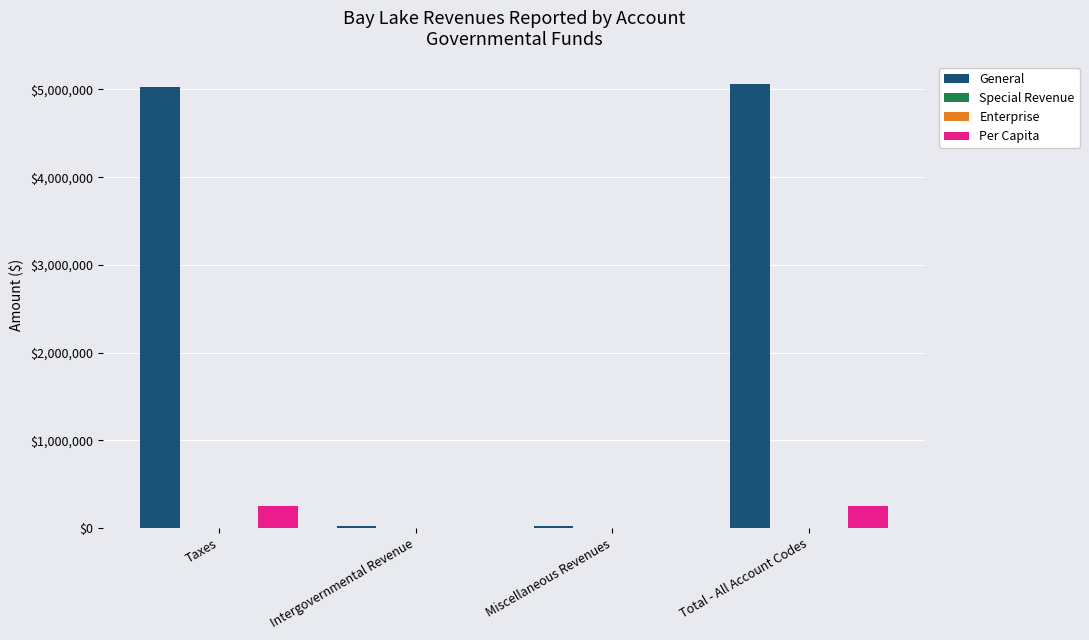

Is the value of General at Miscellaneous Revenues greater than the value of Per Capita at Total - All Account Codes?

No